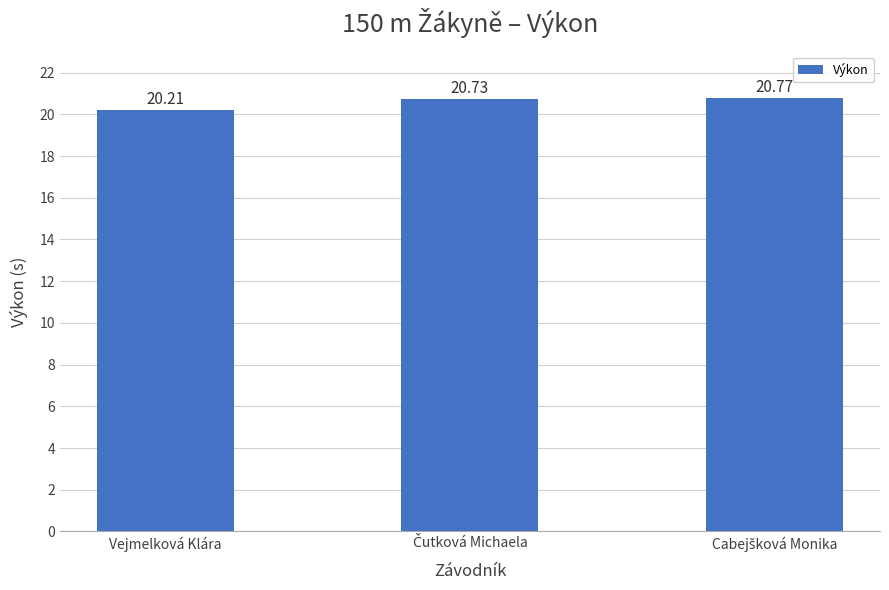

What is the label of the 3rd bar from the right?

Vejmelková Klára